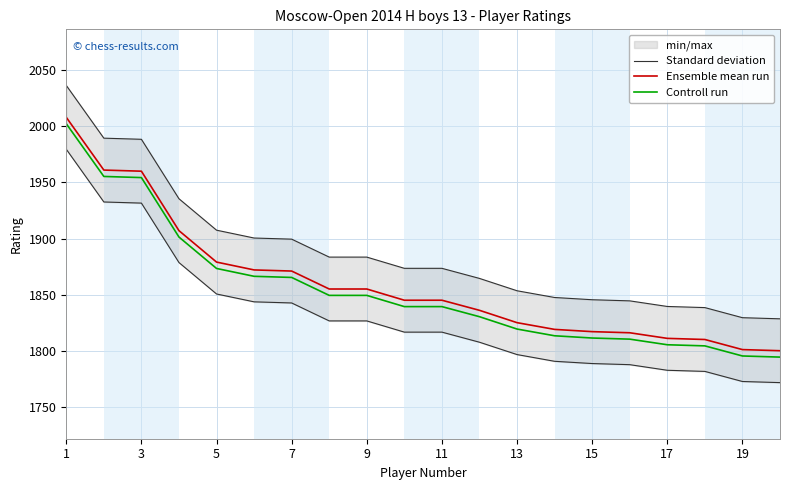

Count the number of categories in the chart.

20